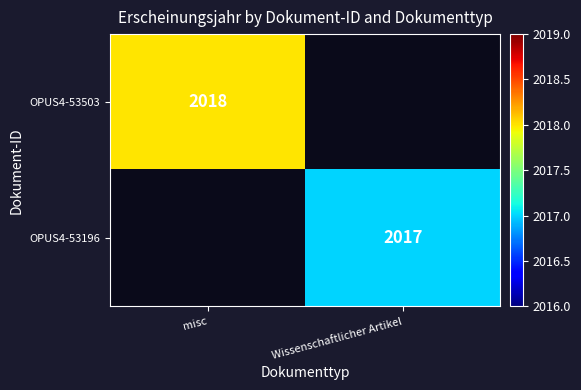

Is it true that OPUS4-53196 equals 1264 at Wissenschaftlicher Artikel?

False